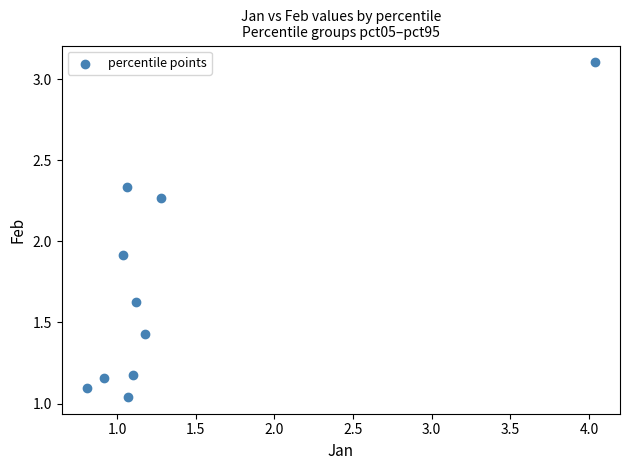

What is the range of Y values (max minus min)?

2.1